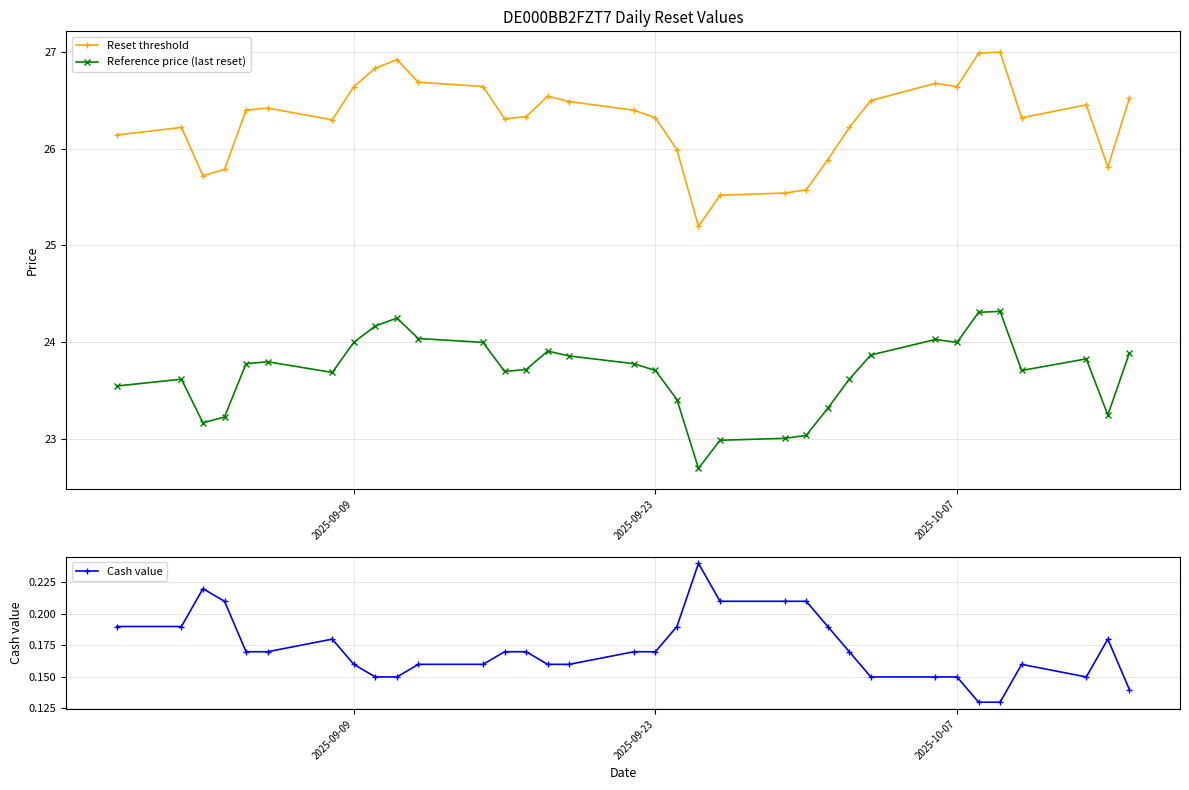

True or false: Reset threshold and Cash value cross at least once.

False